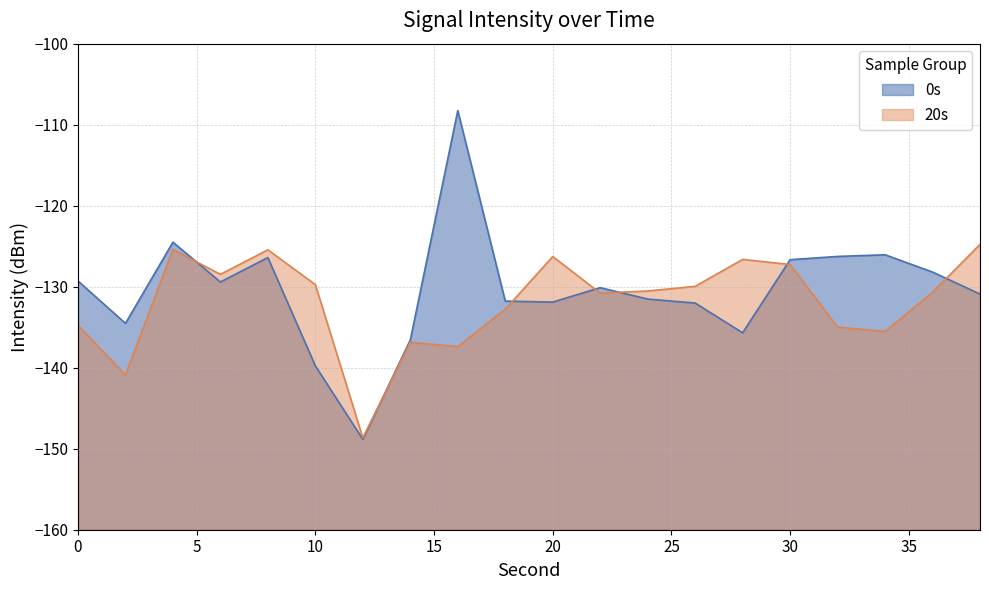

What value does the 20s series have at 20?

-126.3